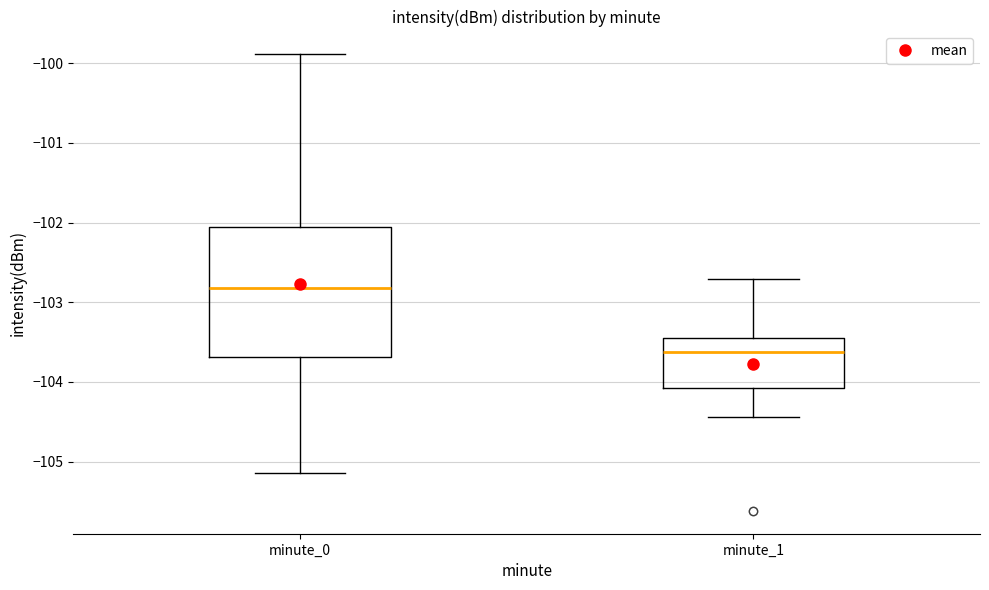

Where is the lower edge of the box for minute_0 on the y-axis? The values are not printed on the chart, so give them approximately, as read against the axis.

-103.7